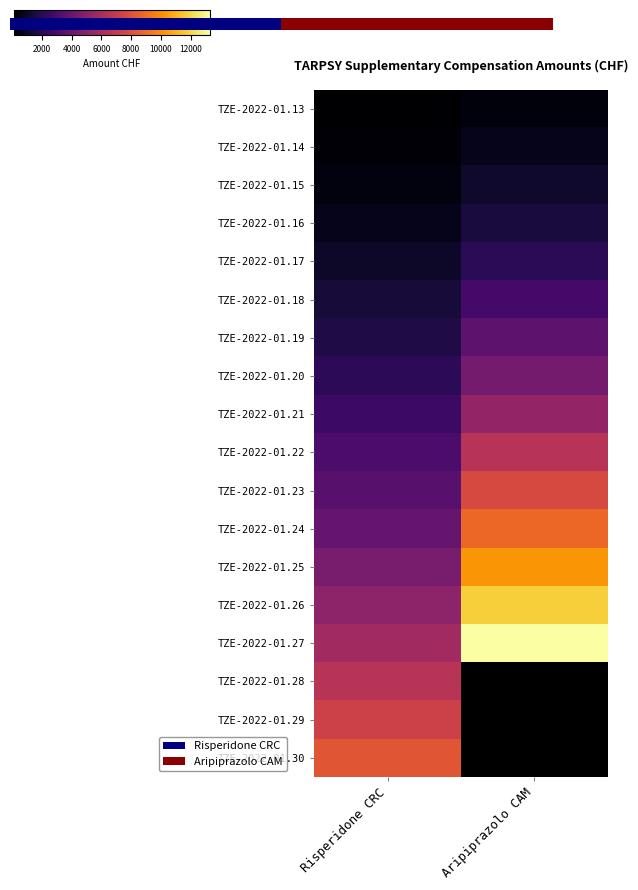

How many categories are shown in the chart?

2